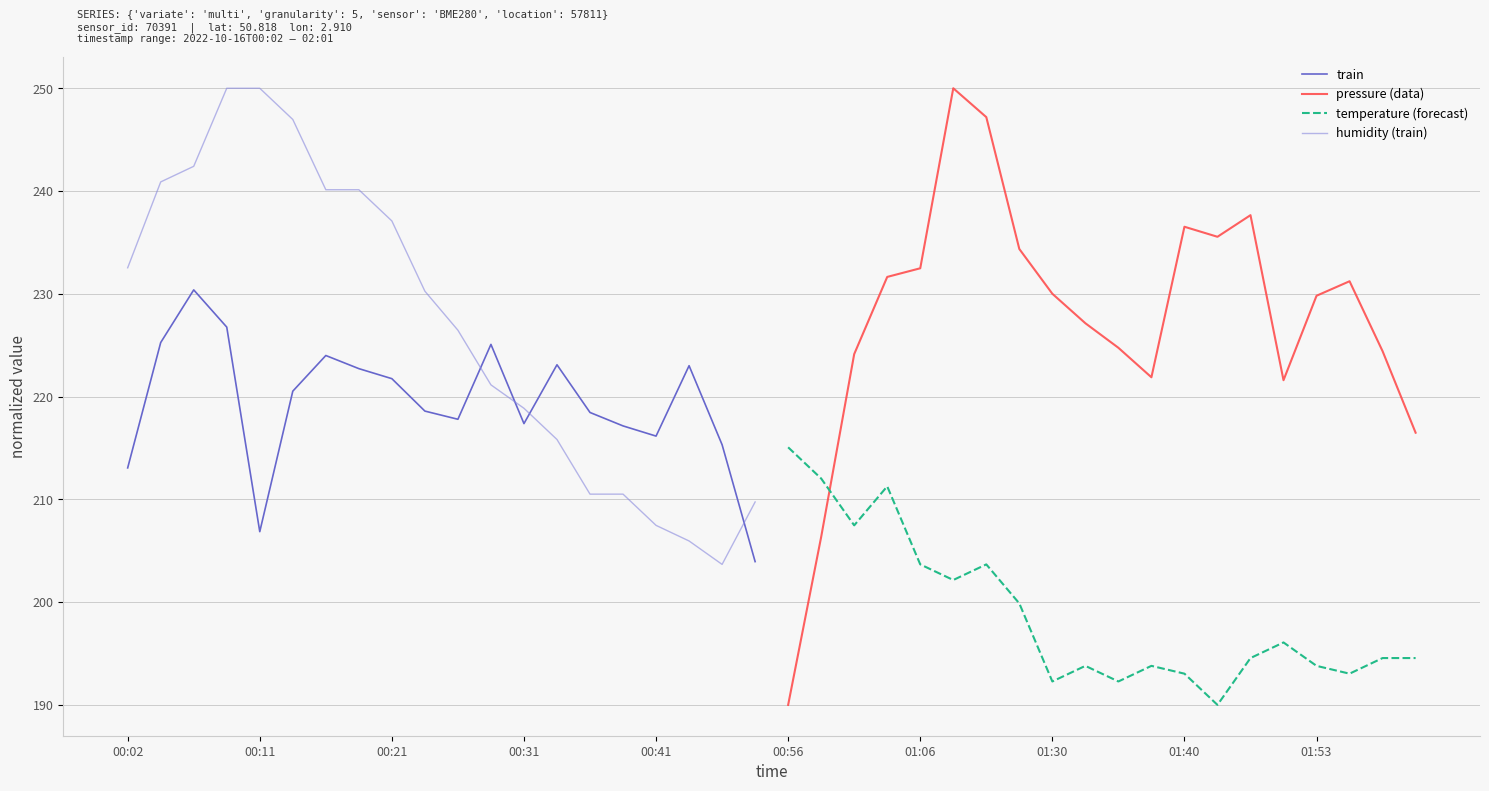

How many lines are shown in the chart?

4